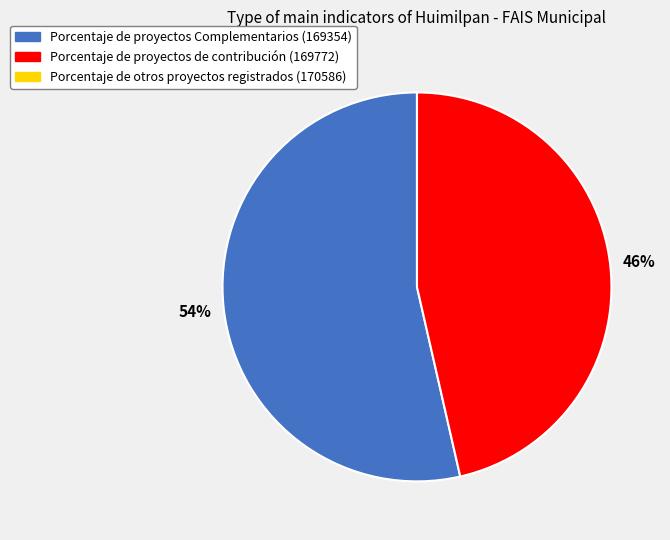

To the nearest percent, what is the average slice percentage?

33%